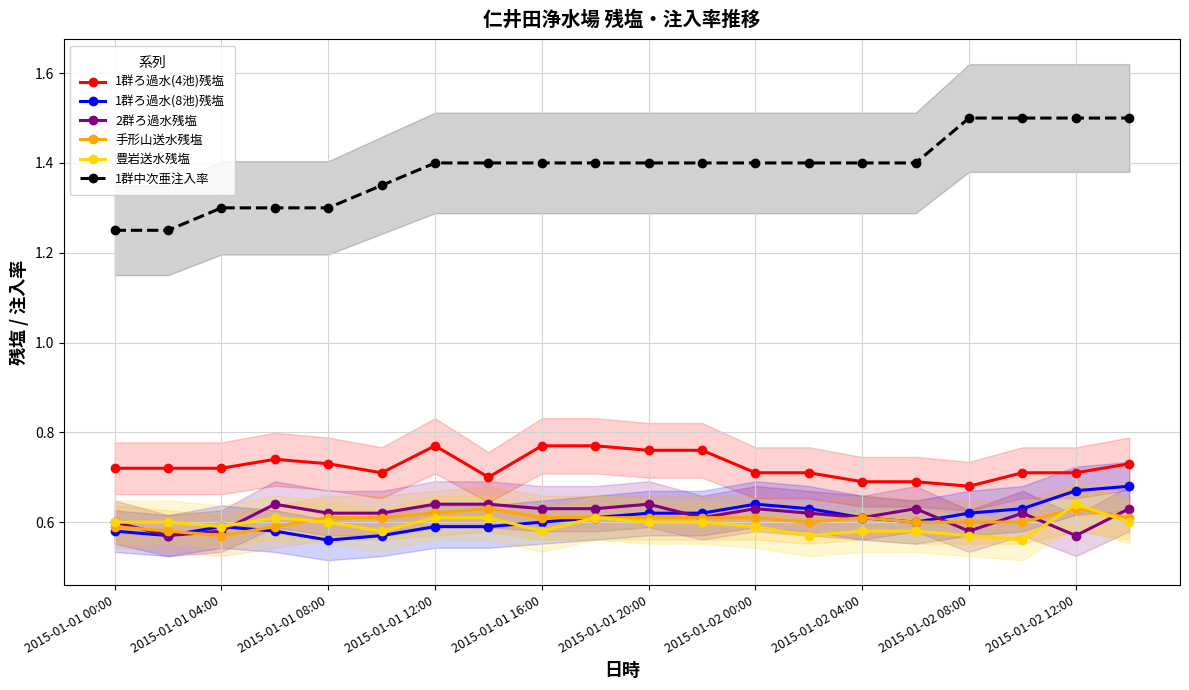

What position from the left is 2015-01-01 00:00?

1